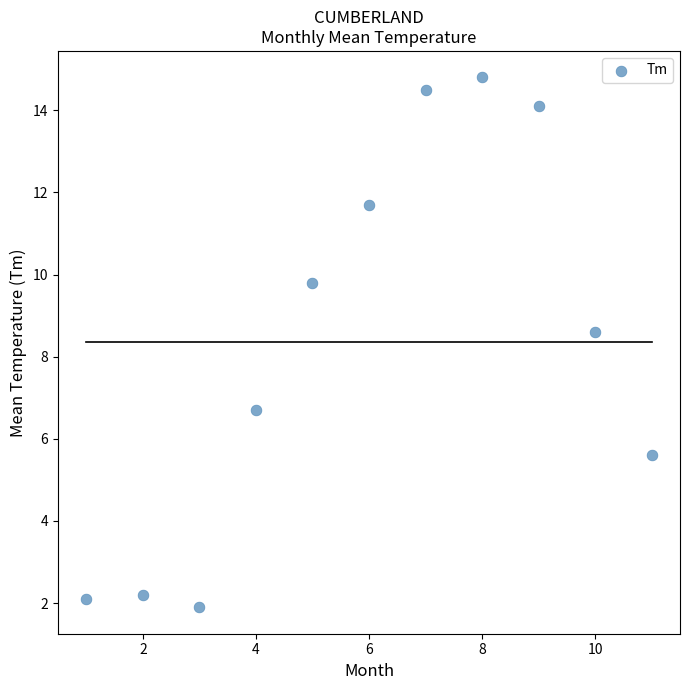

What is the range of Y values (max minus min)?

12.9